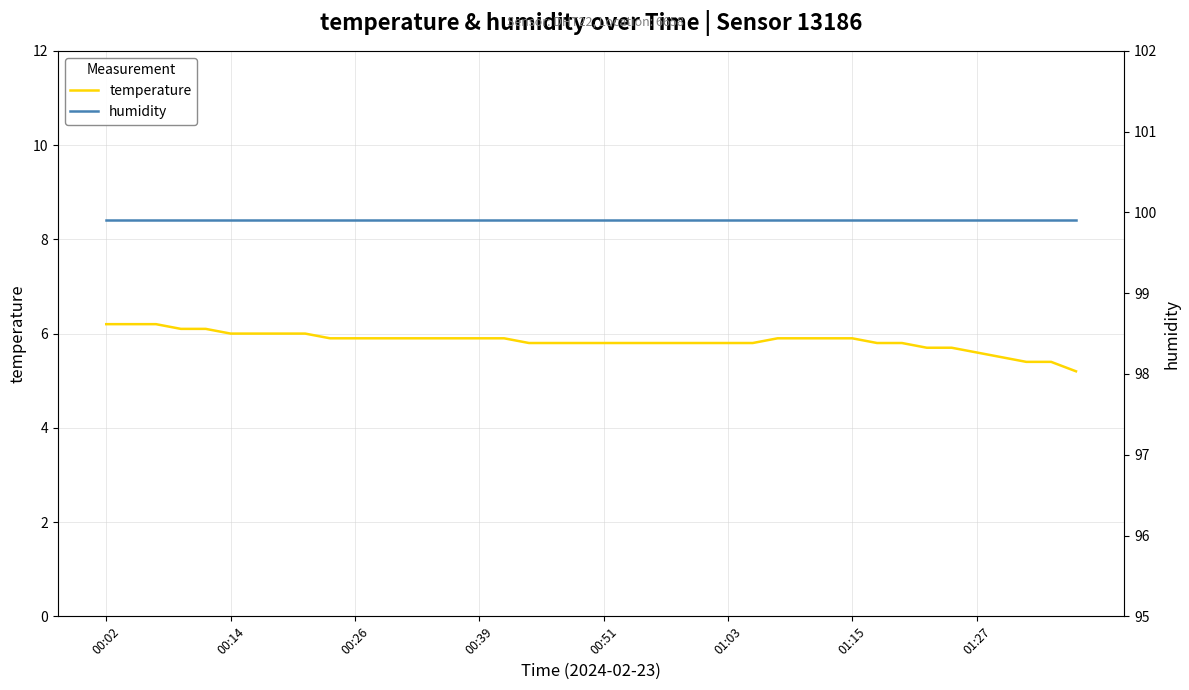

Reading left to right, extract all data points from this chart.

temperature: 6.2	6.2	6.2	6.1	6.1	6.0	6.0	6.0	6.0	5.9	5.9	5.9	5.9	5.9	5.9	5.9	5.9	5.8	5.8	5.8	5.8	5.8	5.8	5.8	5.8	5.8	5.8	5.9	5.9	5.9	5.9	5.8	5.8	5.7	5.7	5.6	5.5	5.4	5.4	5.2
humidity: 99.9	99.9	99.9	99.9	99.9	99.9	99.9	99.9	99.9	99.9	99.9	99.9	99.9	99.9	99.9	99.9	99.9	99.9	99.9	99.9	99.9	99.9	99.9	99.9	99.9	99.9	99.9	99.9	99.9	99.9	99.9	99.9	99.9	99.9	99.9	99.9	99.9	99.9	99.9	99.9